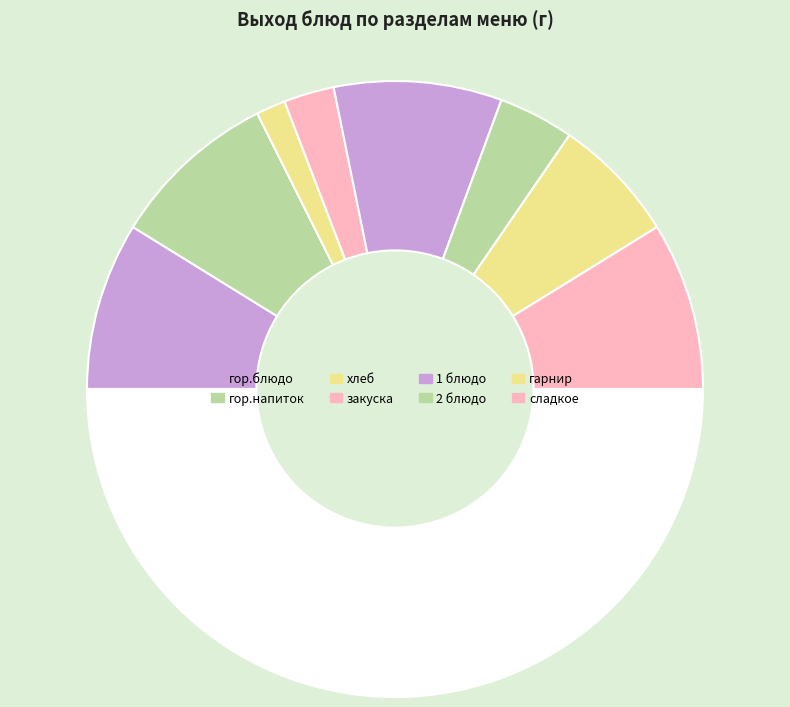

How many segments does this pie chart have?

9